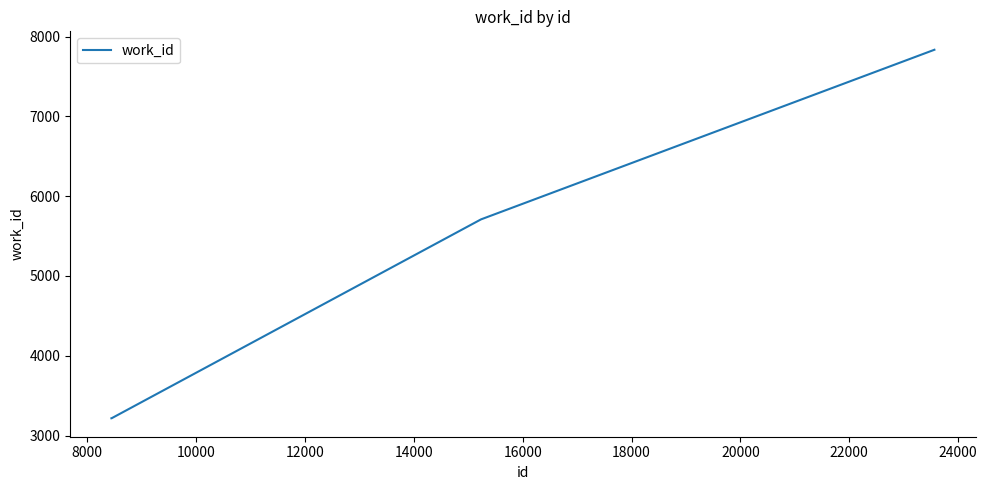

What is the smallest value displayed?

3216